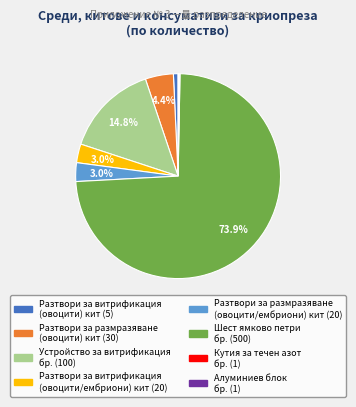

Does any single category account for the majority?

Yes